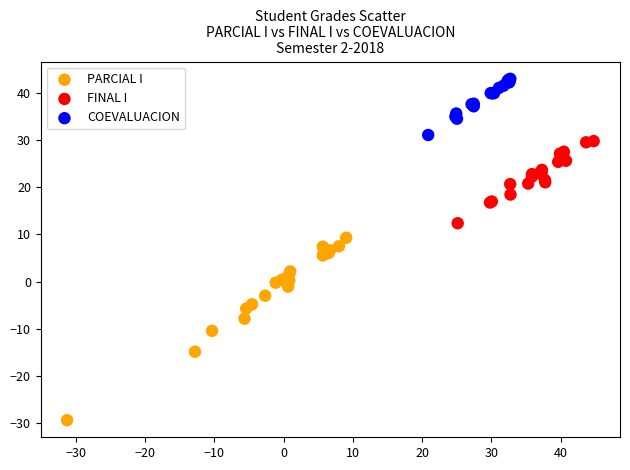

Which series has the largest Y range (max minus min)?

PARCIAL I